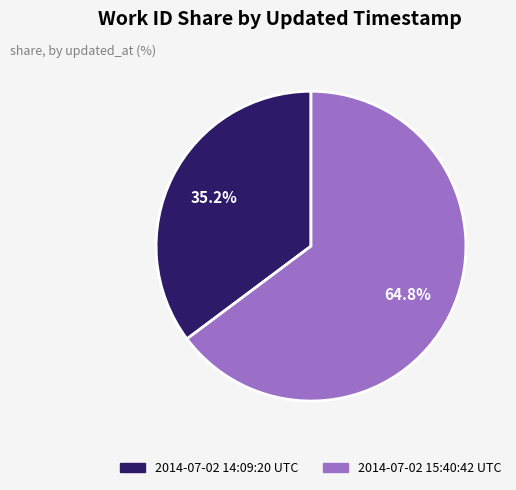

What is the ratio of the value at 2014-07-02 15:40:42 UTC to the value at 2014-07-02 14:09:20 UTC?

1.8